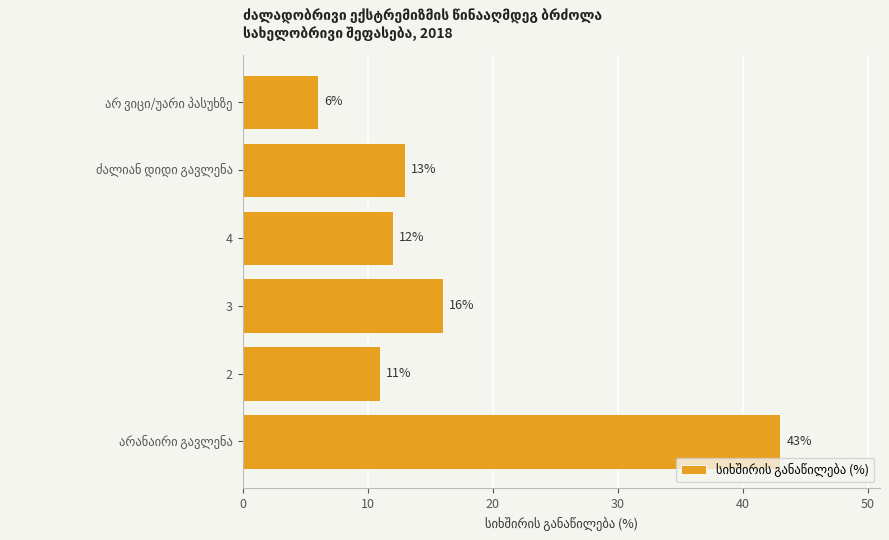

What is the difference between the second highest and second lowest values?

5